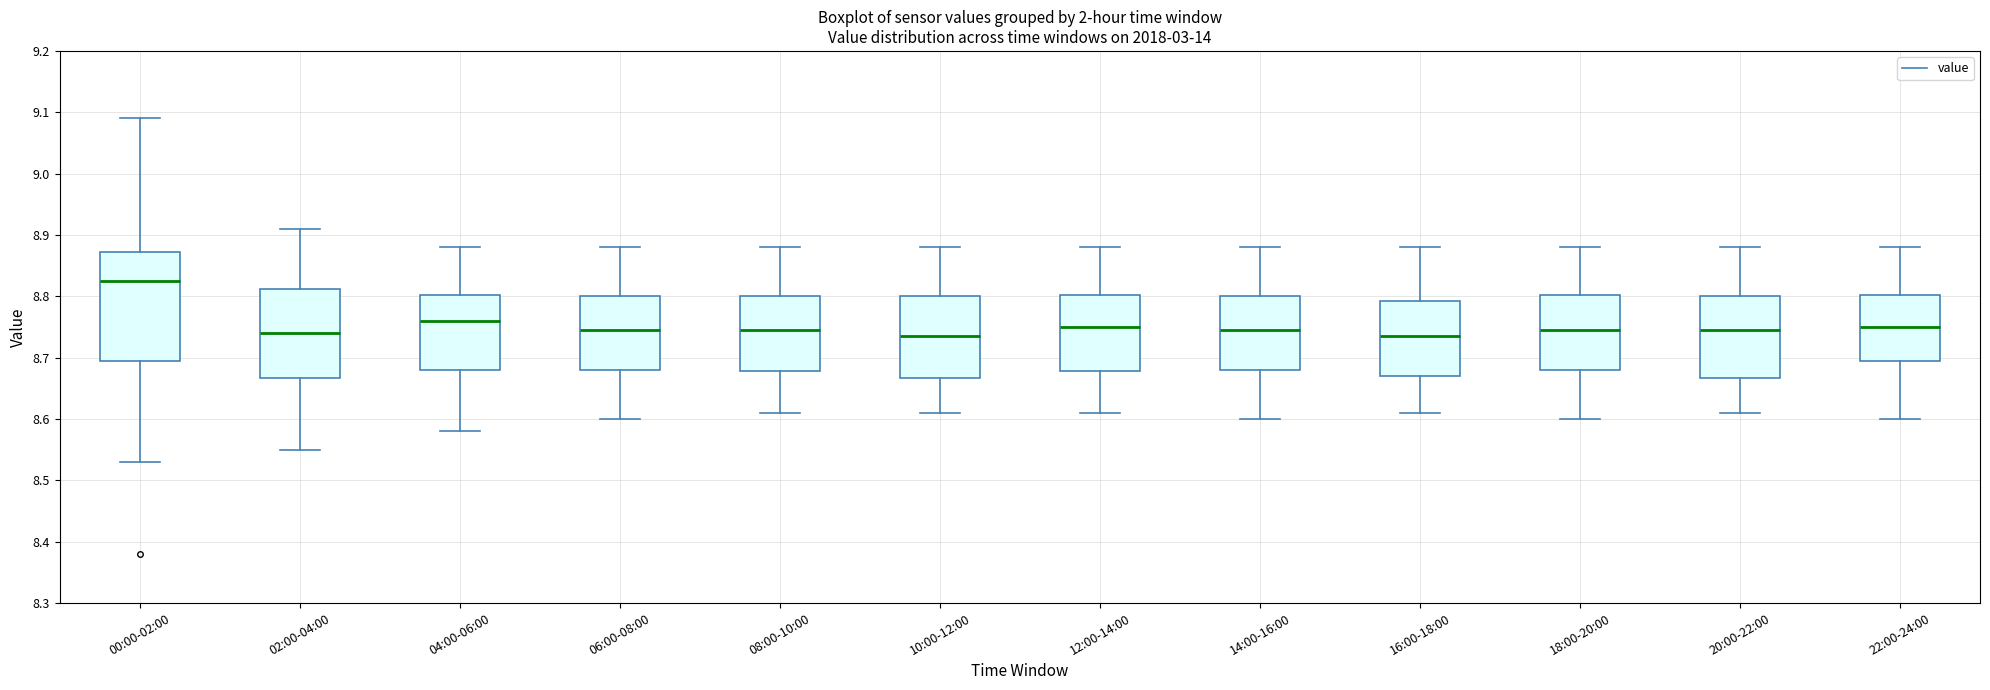

Where does the upper whisker of the box for 08:00-10:00 end on the y-axis? The values are not printed on the chart, so give them approximately, as read against the axis.

8.88